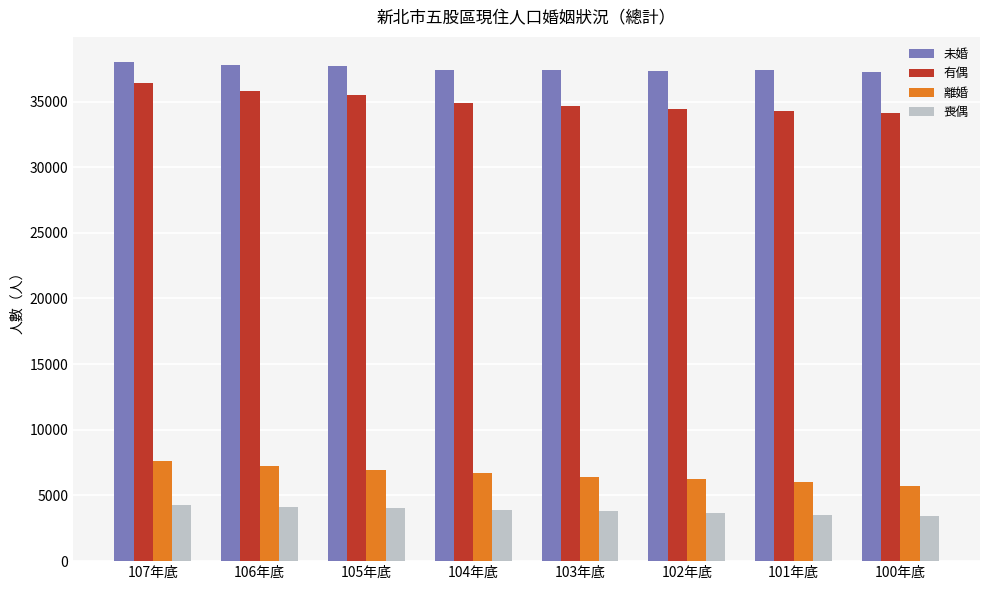

What is the spread (max minus min) of values at 103年底?

33561